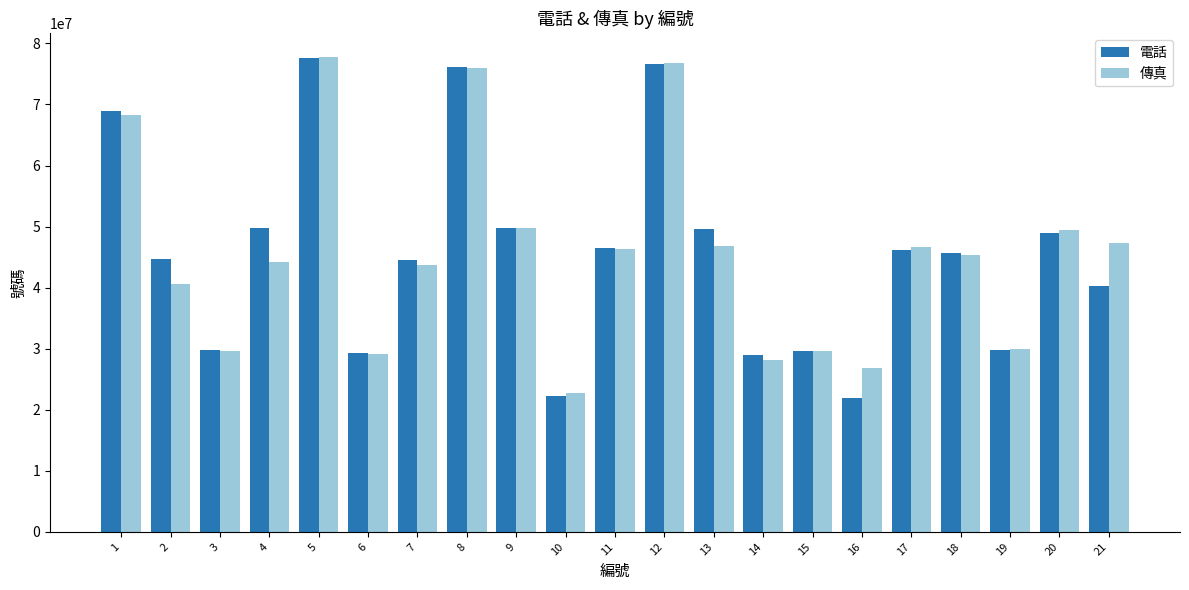

What is the difference between the maximum and minimum values in the 電話 series?

55615766